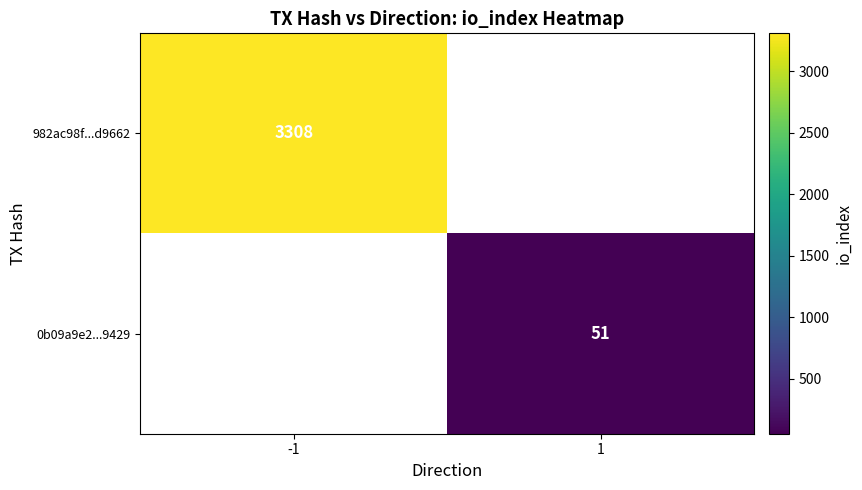

True or false: 0b09a9e2...9429 has a value of 82 at 1.

False